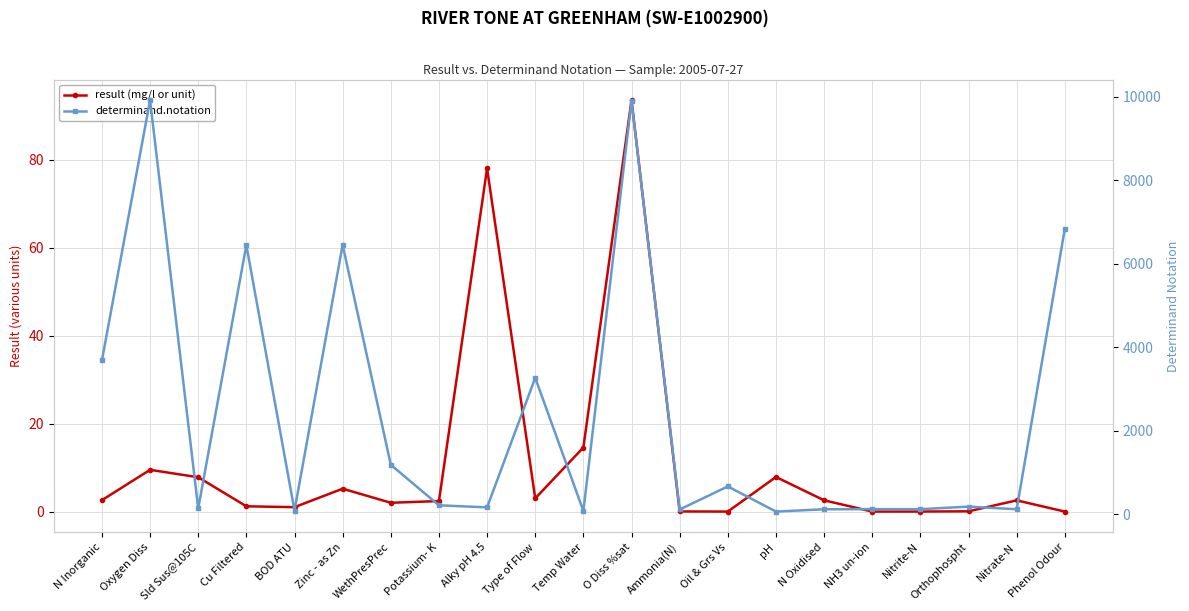

The determinand.notation series shows 196.3 at Ammonia(N). True or false?

False